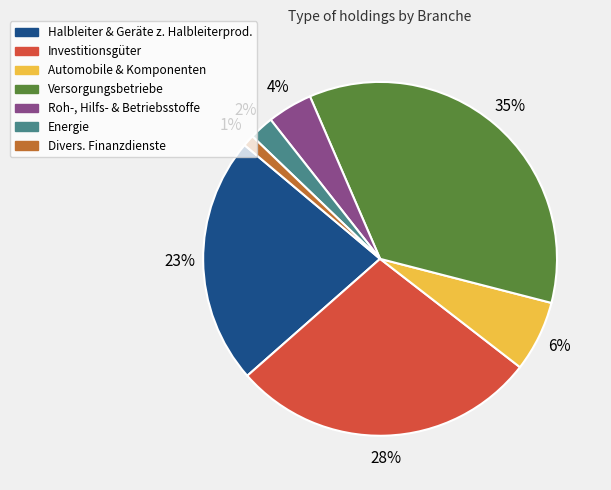

True or false: Automobile & Komponenten accounts for 6% of the total.

True